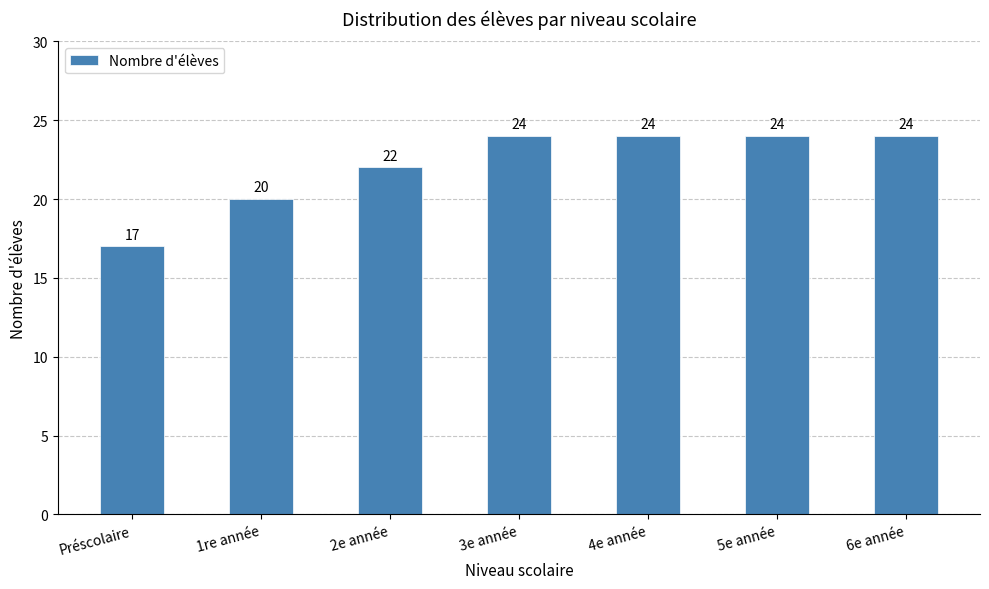

What is the sum of the values at Préscolaire and 3e année?

41